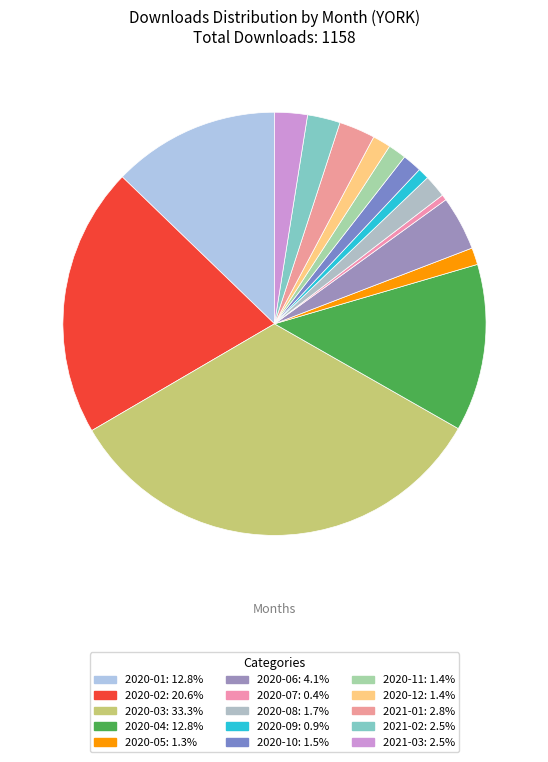

Is it true that 2020-07 is 0% of the pie?

True